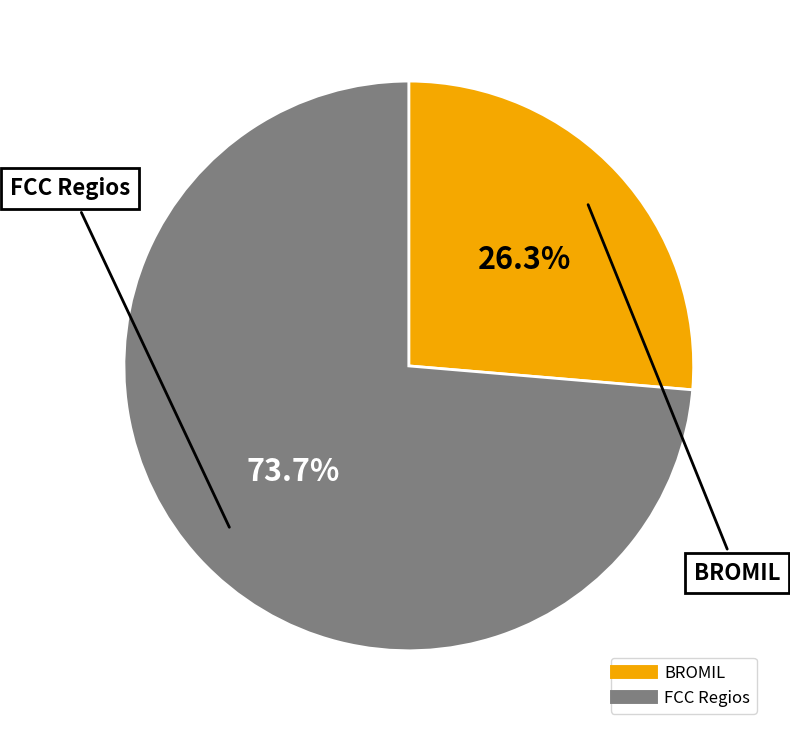

To the nearest percent, what is the difference between the FCC Regios and BROMIL slice percentages?

47%